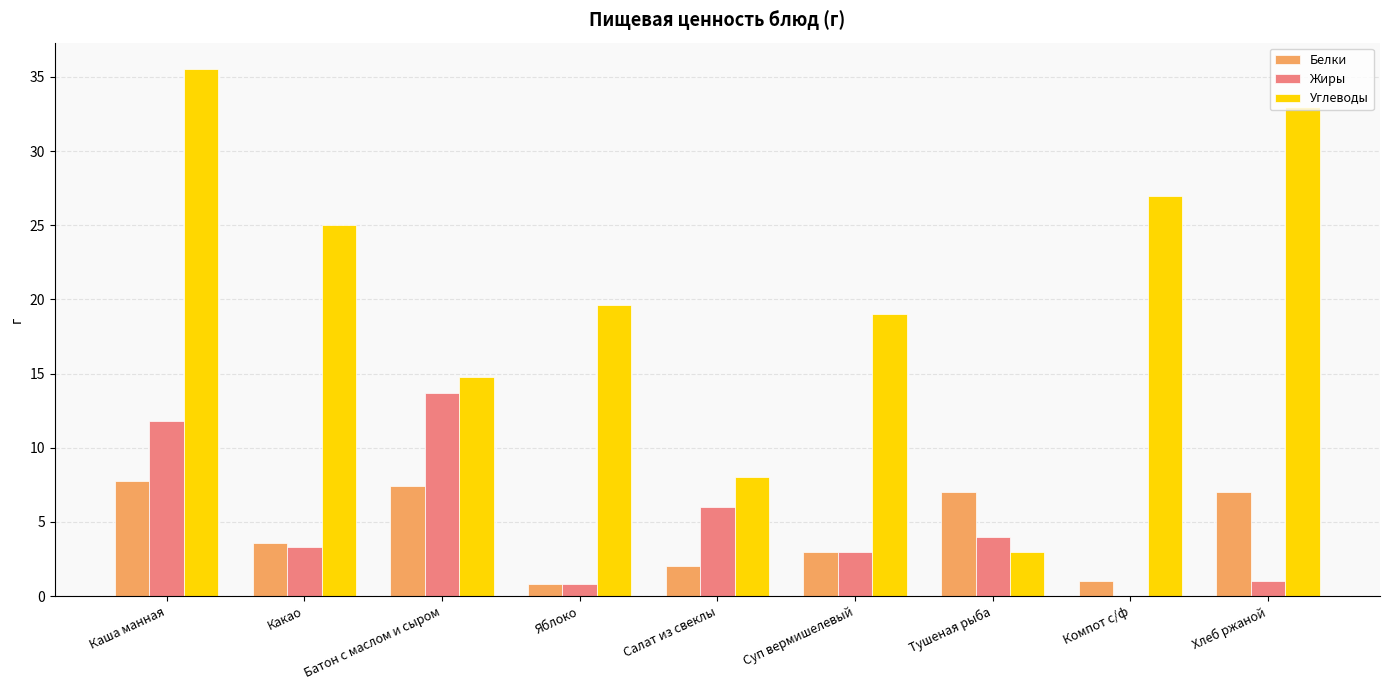

What is the spread (max minus min) of values at Салат из свеклы?

6.0